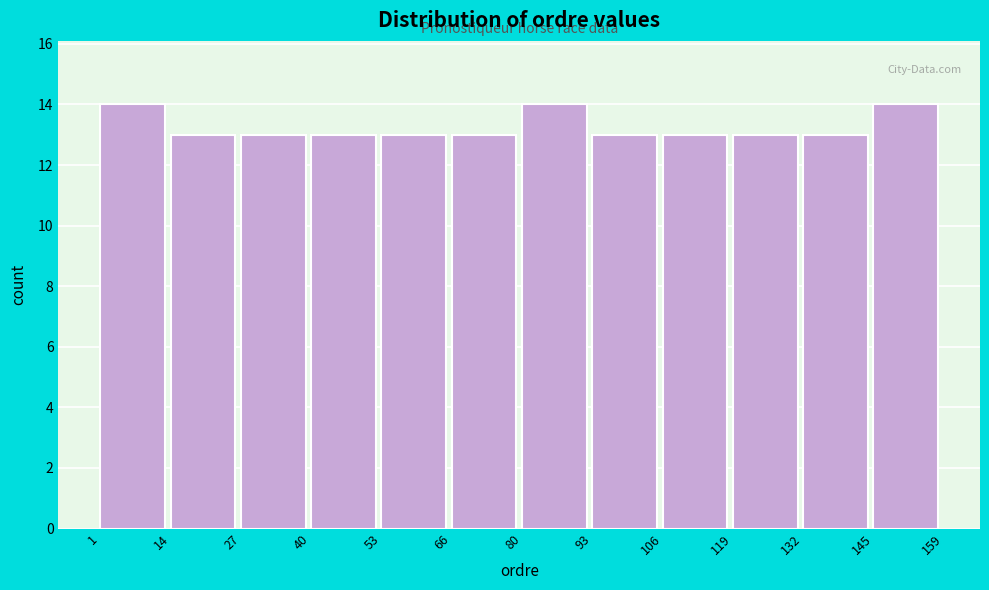

Reading left to right, transcribe this chart: for each bar, give the range it covers on the x-axis and its height. The values are not printed on the chart, so give them approximately, as read against the axis.

1 to 14: 14
14 to 27: 13
27 to 40: 13
40 to 53: 13
53 to 66: 13
66 to 80: 13
80 to 93: 14
93 to 106: 13
106 to 119: 13
119 to 132: 13
132 to 145: 13
145 to 159: 14